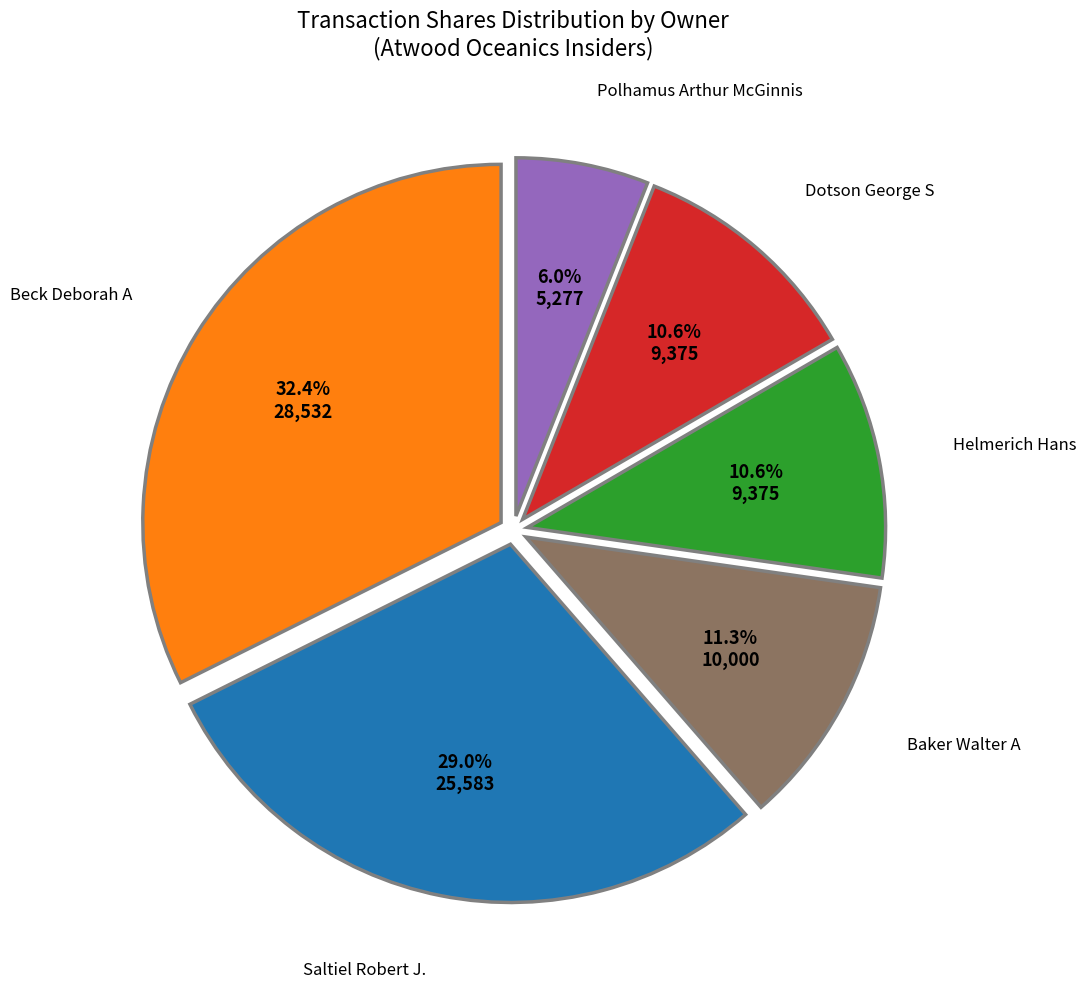

Which category has the biggest portion of the pie?

Beck Deborah A